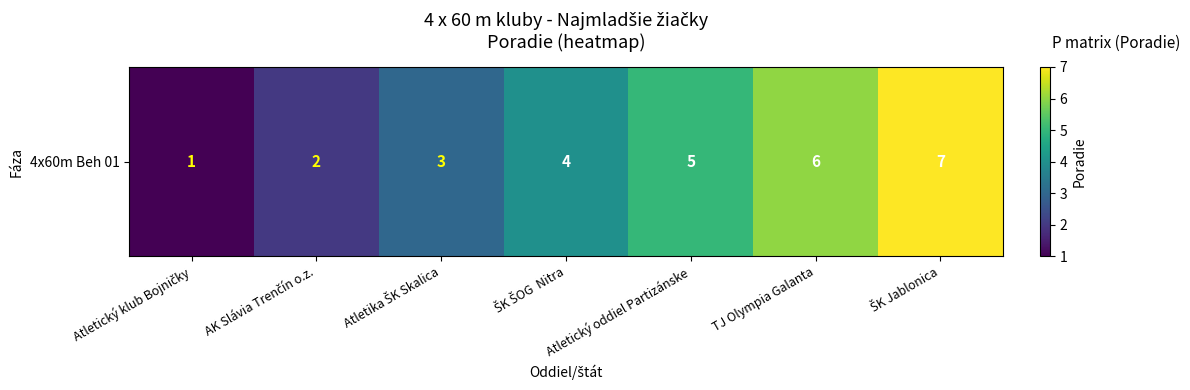

What is the minimum value shown in the chart?

1